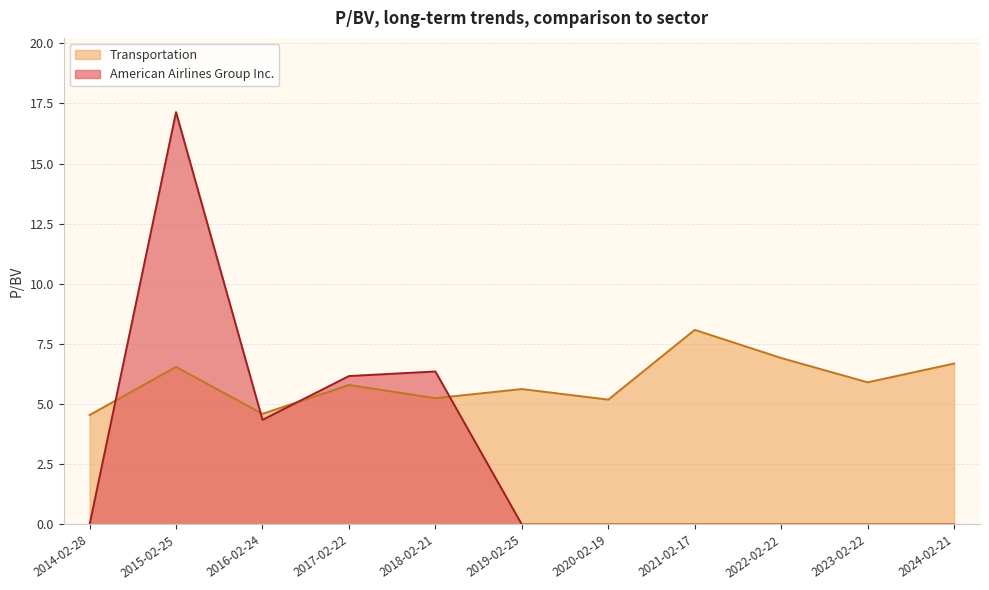

What is the difference between the highest and lowest values at 2020-02-19?

5.2